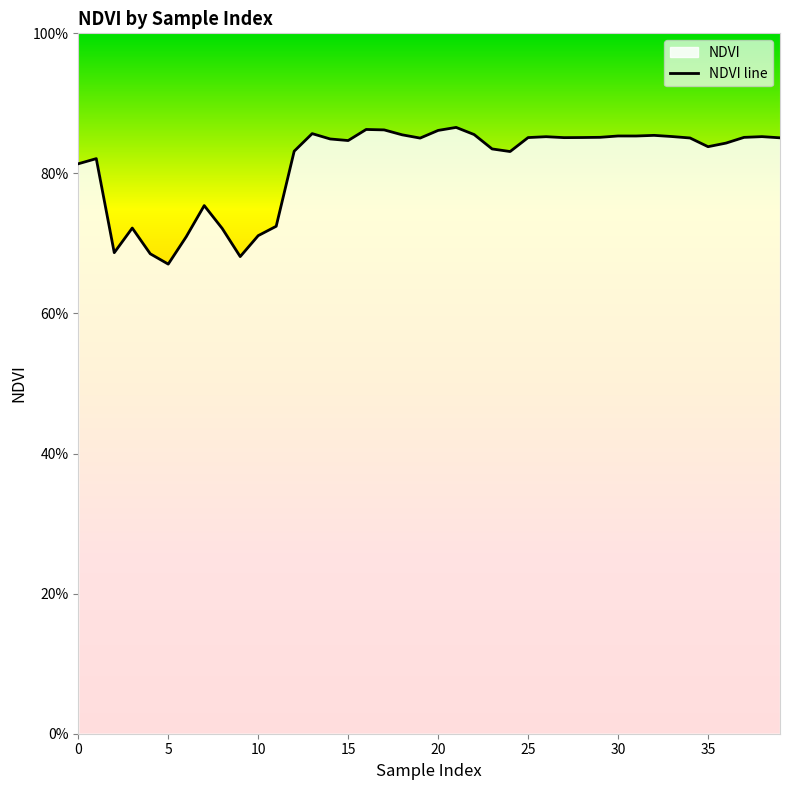

True or false: the data shows 1.1 at 35.

False